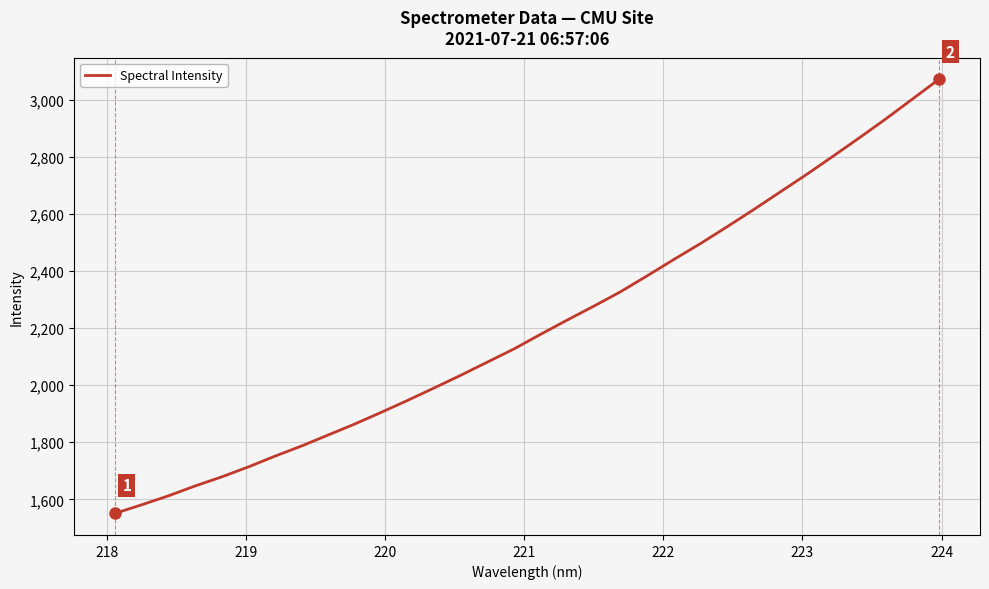

What is the minimum value shown in the chart?

1551.3